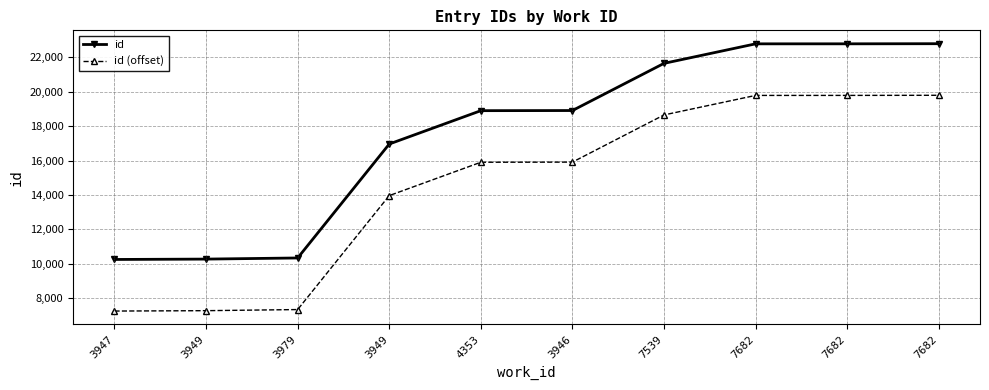

Does the chart have visible grid lines?

Yes